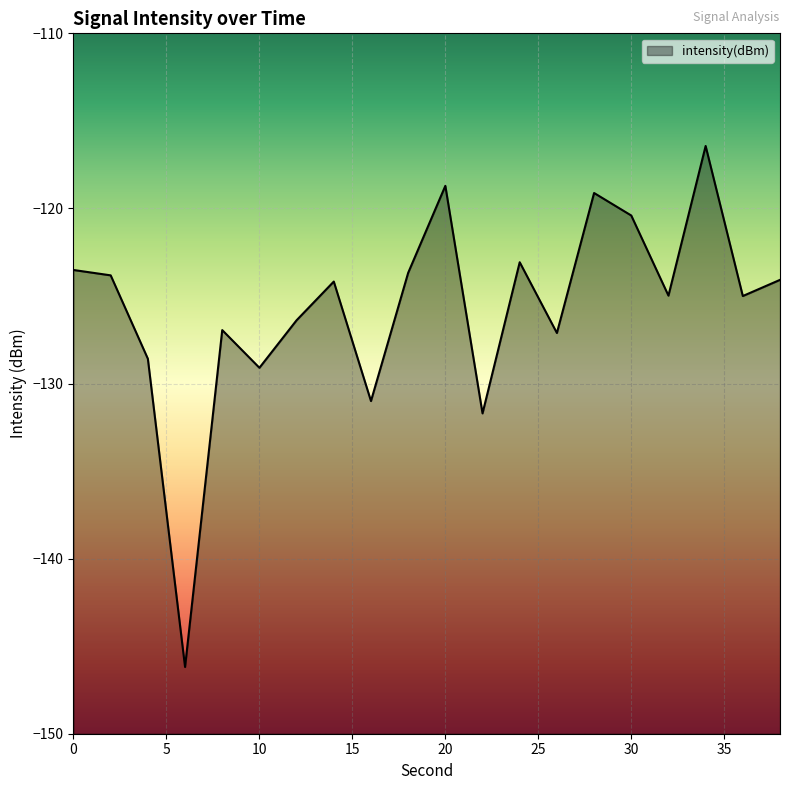

What is the change in value from 10 to 16?

-1.9